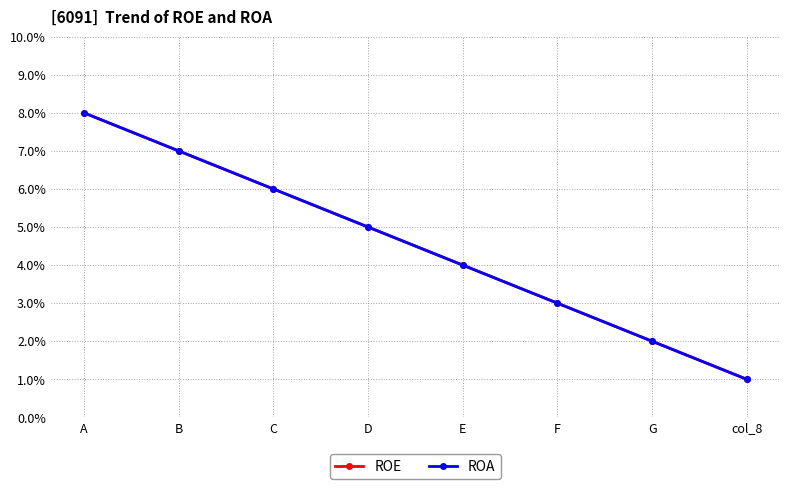

Does the chart have visible grid lines?

Yes